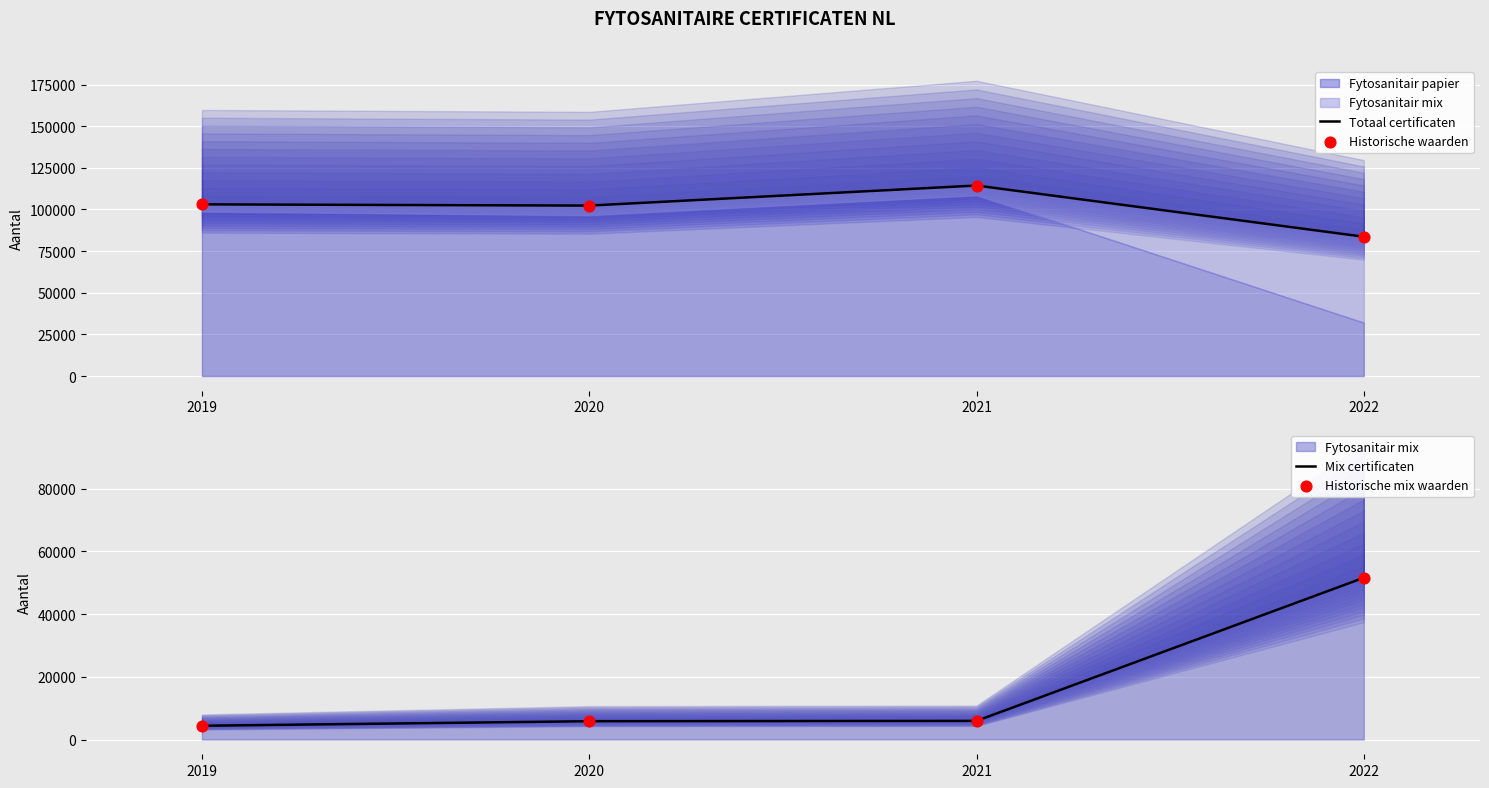

Is the value of Mix certificaten at 2021 greater than the value of Historische mix waarden at 2021?

No